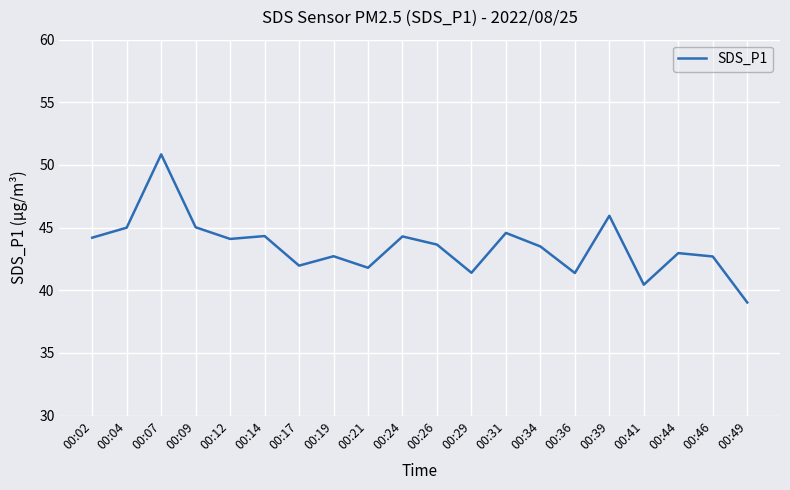

The chart shows a value of 43.6 at 00:26. True or false?

True